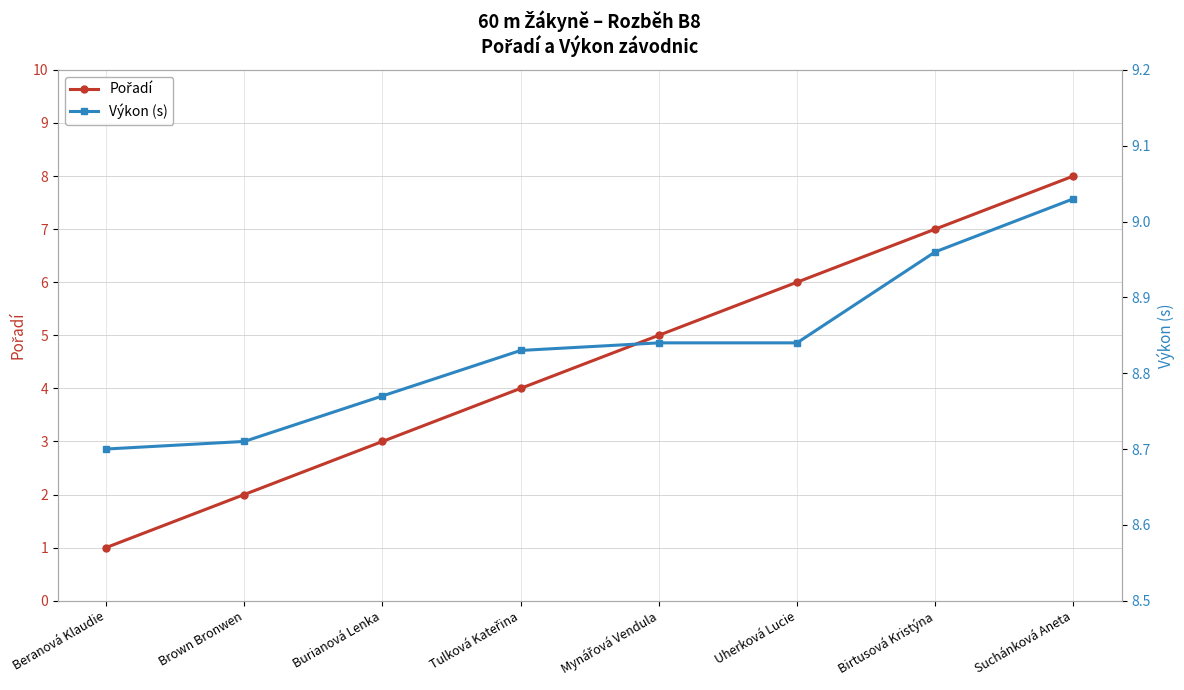

At which label is Výkon (s) closest to 8?

Beranová Klaudie